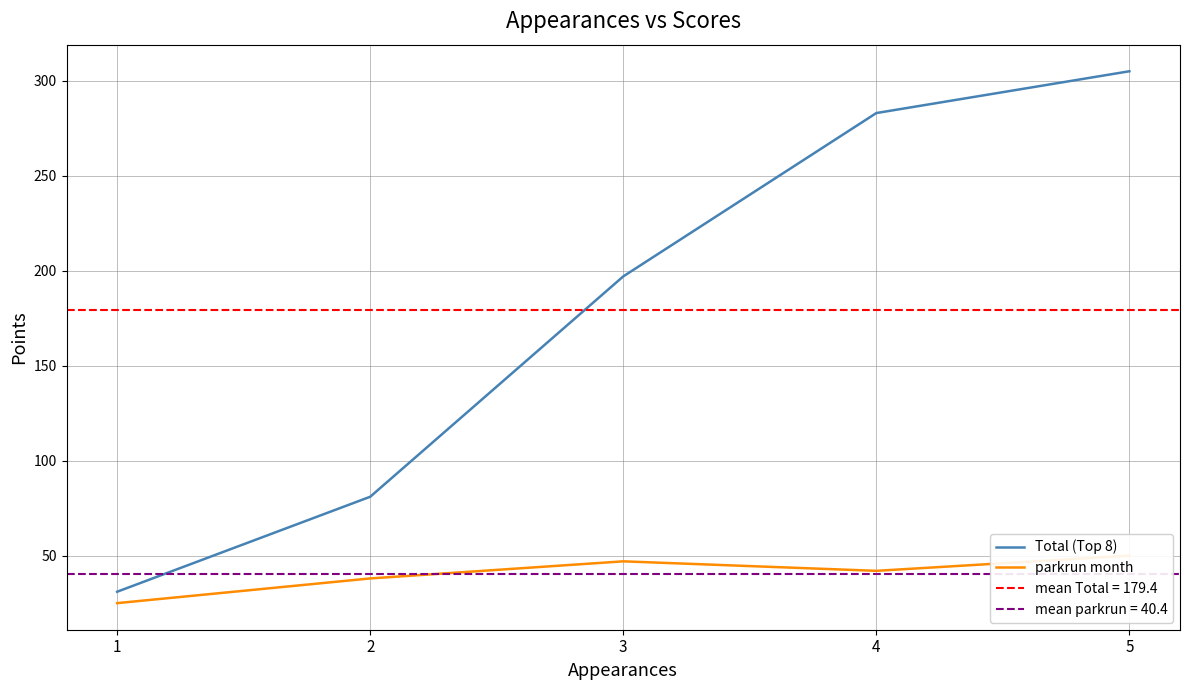

What is the value of the Total (Top 8) point at the 1st from the left?

31